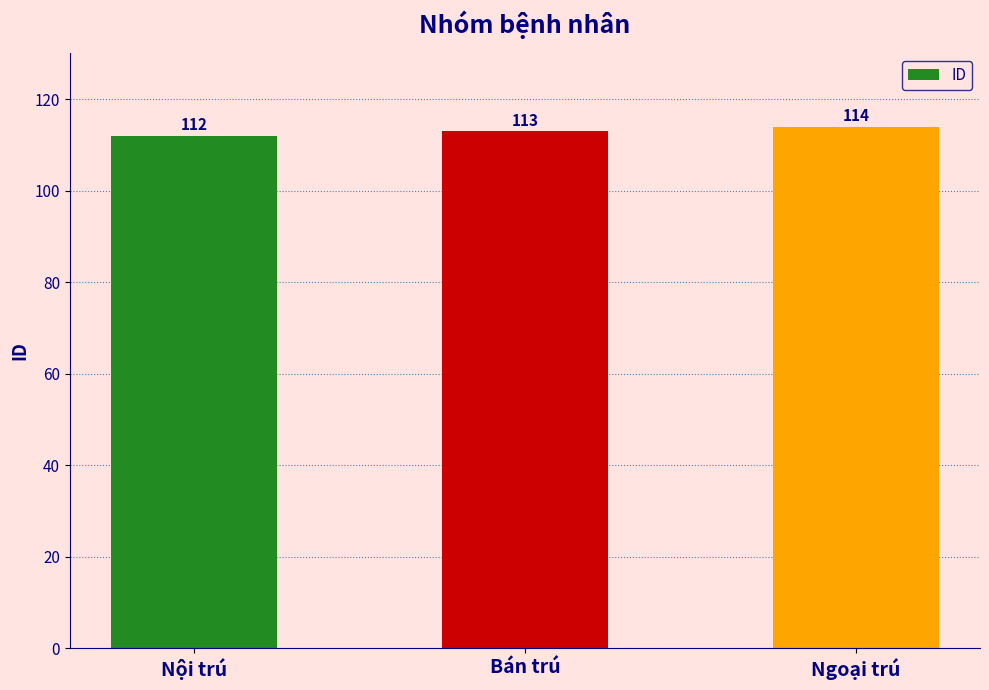

What is the change in value from Bán trú to Ngoại trú?

+1